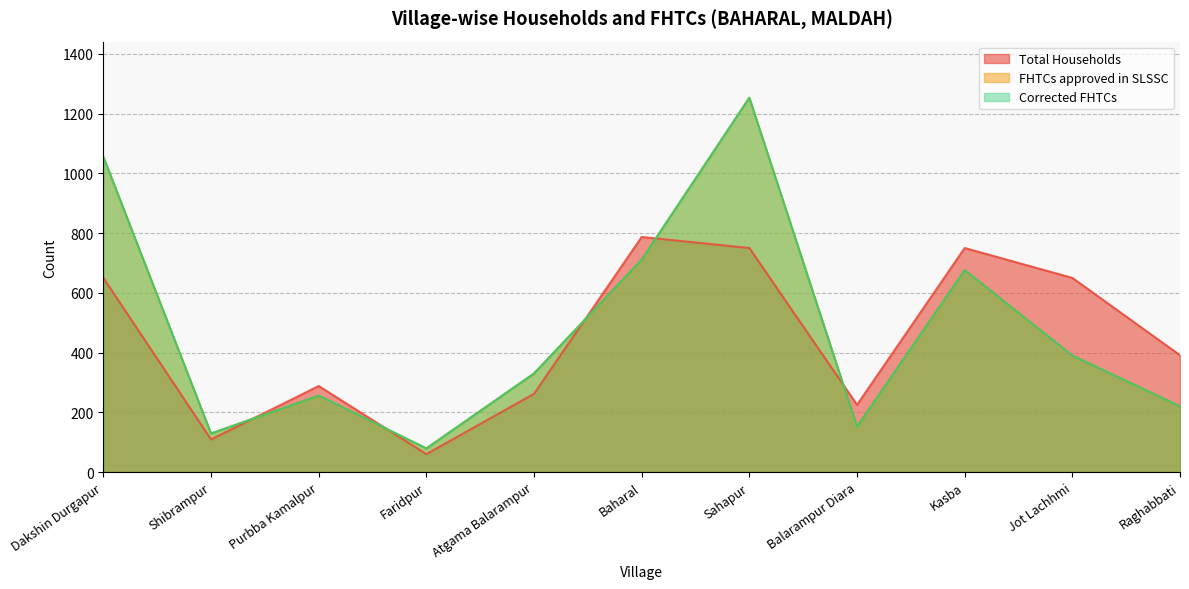

Reading left to right, transcribe all the data shown in this chart.

Total Households: 650	109	288	60	262	787	750	225	750	650	391
FHTCs approved in SLSSC: 1055	129	256	79	330	711	1253	152	676	390	220
Corrected FHTCs: 1055	129	256	79	330	711	1253	152	676	390	220